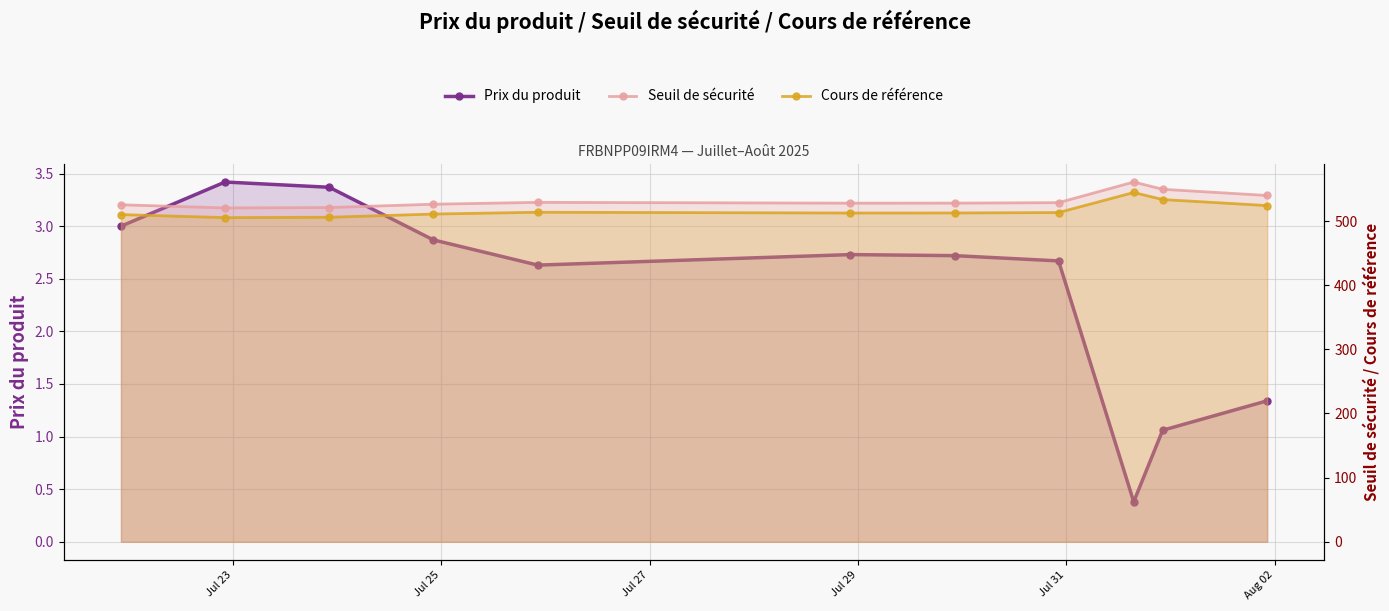

What value does the Cours de référence series have at Jul 27?

505.9